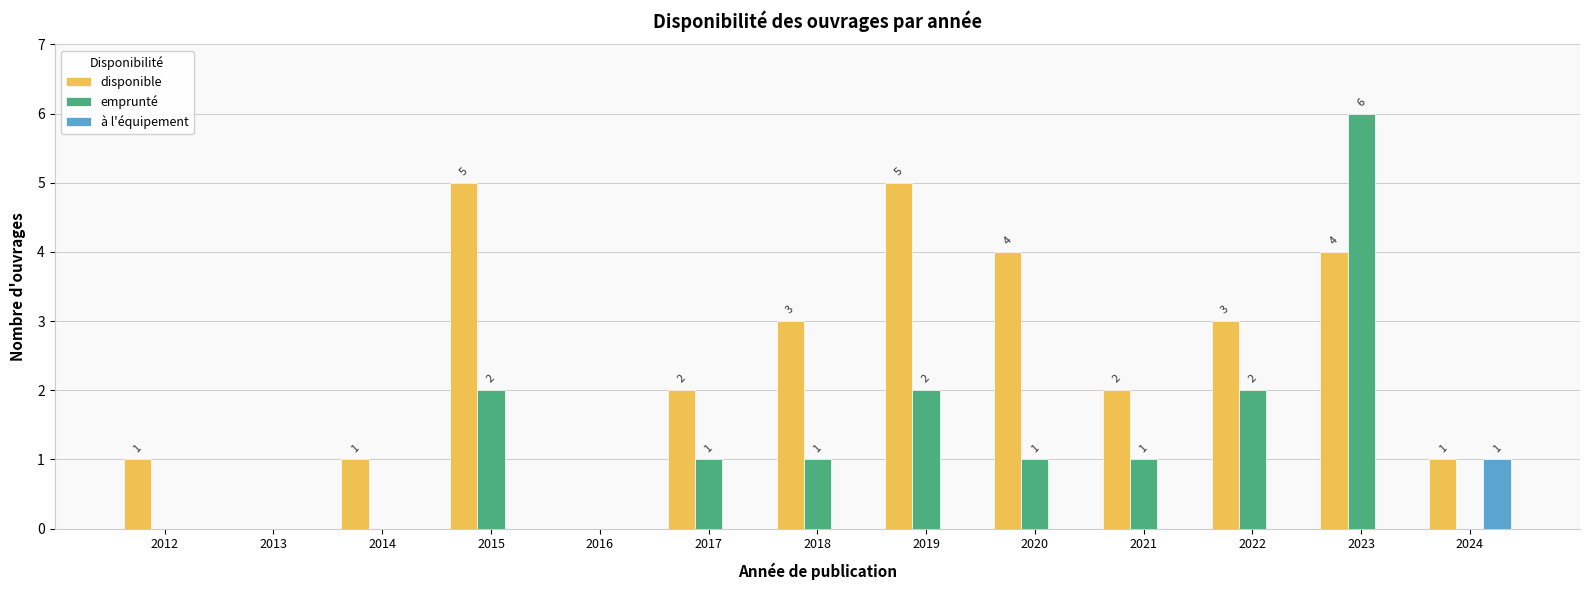

How many positive values does the disponible series have?

11